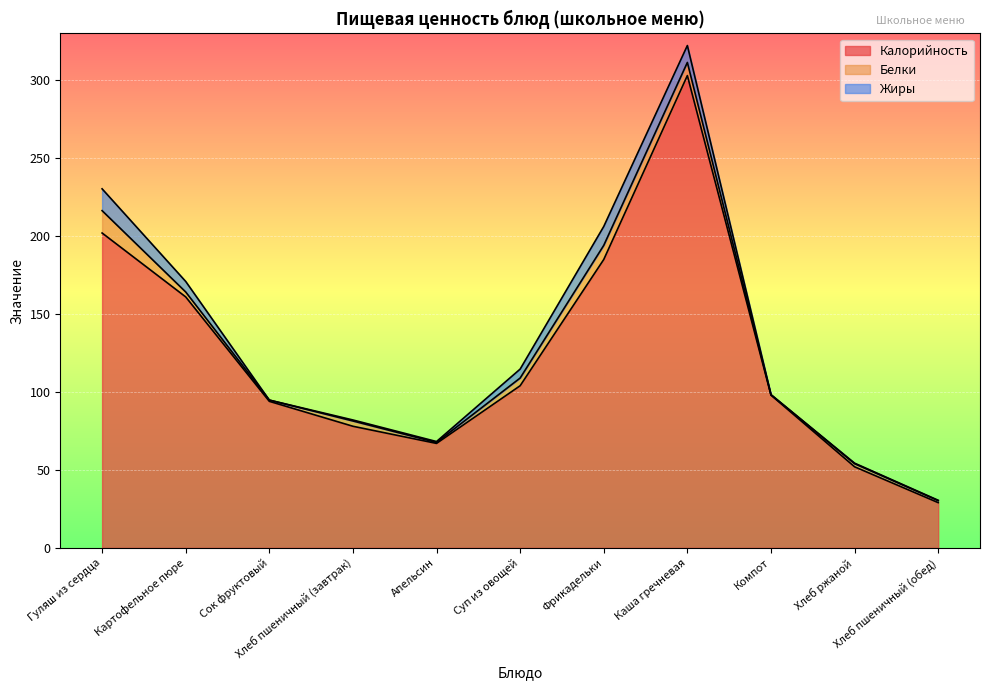

Reading right to left, what are all the values shown in this chart?

Калорийность: Хлеб пшеничный (обед)=29.0	Хлеб ржаной=52.0	Компот=98.0	Каша гречневая=303.0	Фрикадельки=185.0	Суп из овощей=104.0	Апельсин=67.0	Хлеб пшеничный (завтрак)=78.0	Сок фруктовый=94.0	Картофельное пюре=161.0	Гуляш из сердца=202.0
Белки: Хлеб пшеничный (обед)=1.3	Хлеб ржаной=2.0	Компот=0.2	Каша гречневая=8.4	Фрикадельки=9.1	Суп из овощей=4.9	Апельсин=0.6	Хлеб пшеничный (завтрак)=3.4	Сок фруктовый=0.8	Картофельное пюре=3.2	Гуляш из сердца=14.3
Жиры: Хлеб пшеничный (обед)=0.2	Хлеб ржаной=0.4	Компот=0.2	Каша гречневая=10.8	Фрикадельки=12.1	Суп из овощей=5.7	Апельсин=0.6	Хлеб пшеничный (завтрак)=0.6	Сок фруктовый=0.0	Картофельное пюре=6.8	Гуляш из сердца=14.0